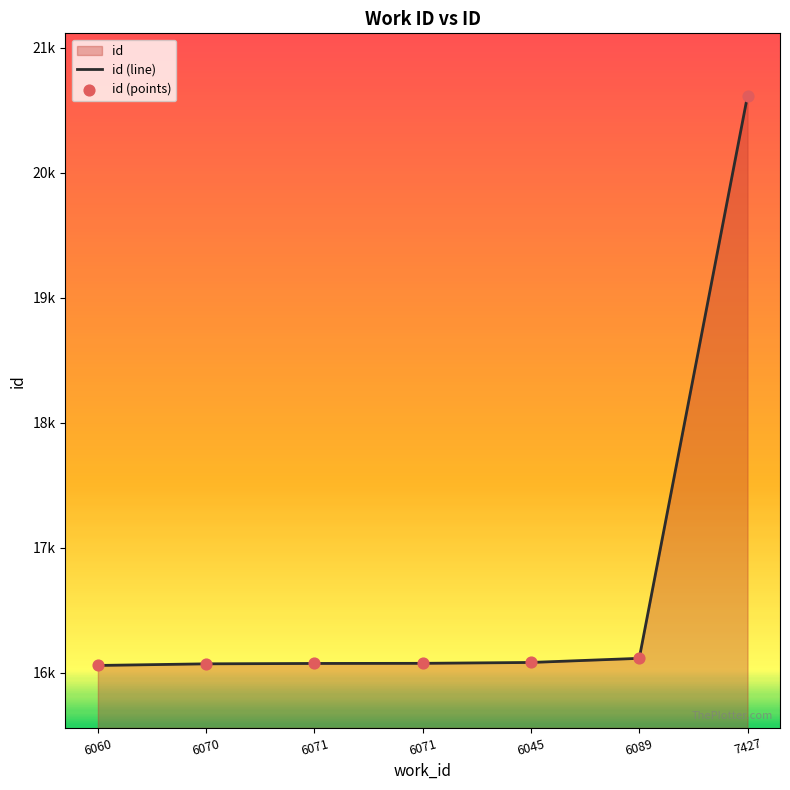

What is the change in value from 6071 to 6089?

+41